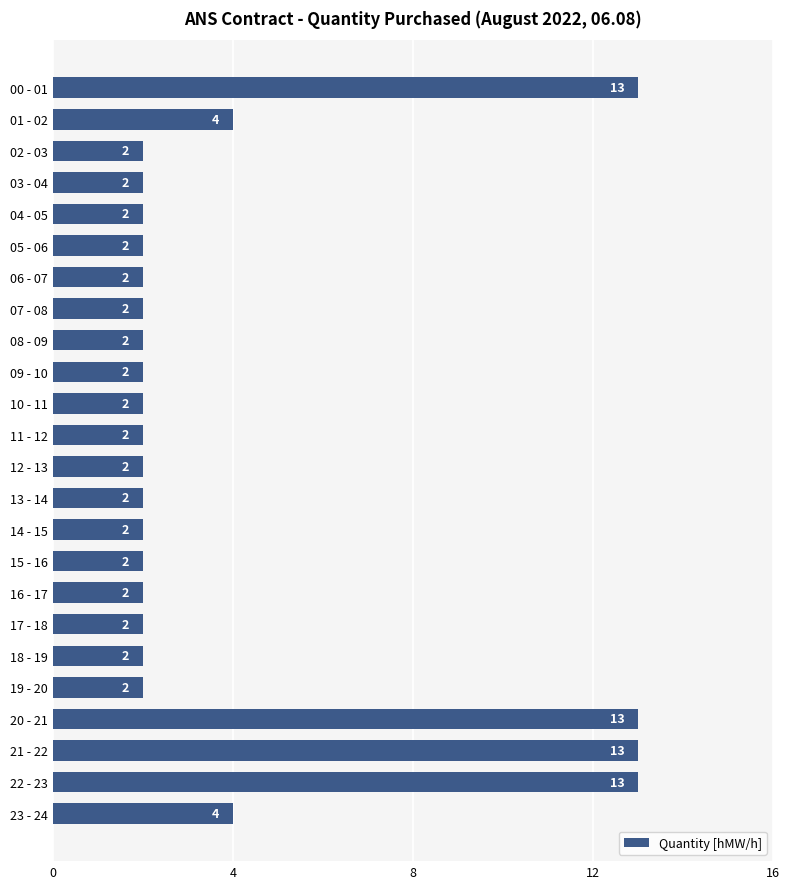

What is the label of the 8th bar from the top?

07 - 08